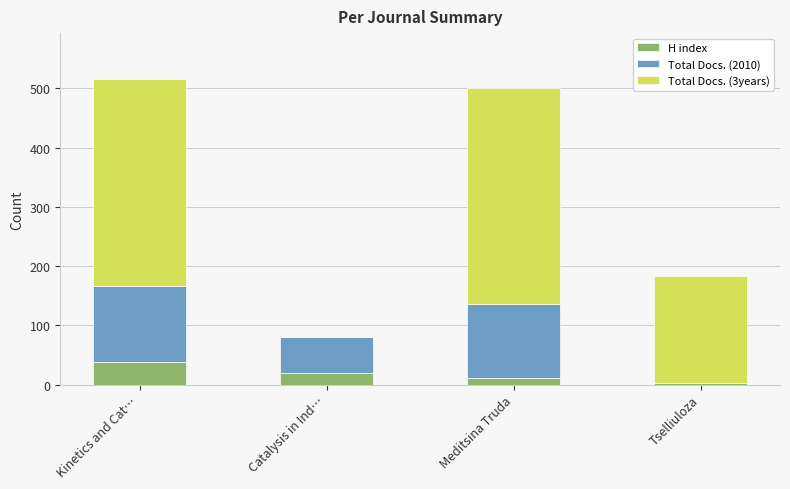

What is the sum of all H index values?

74